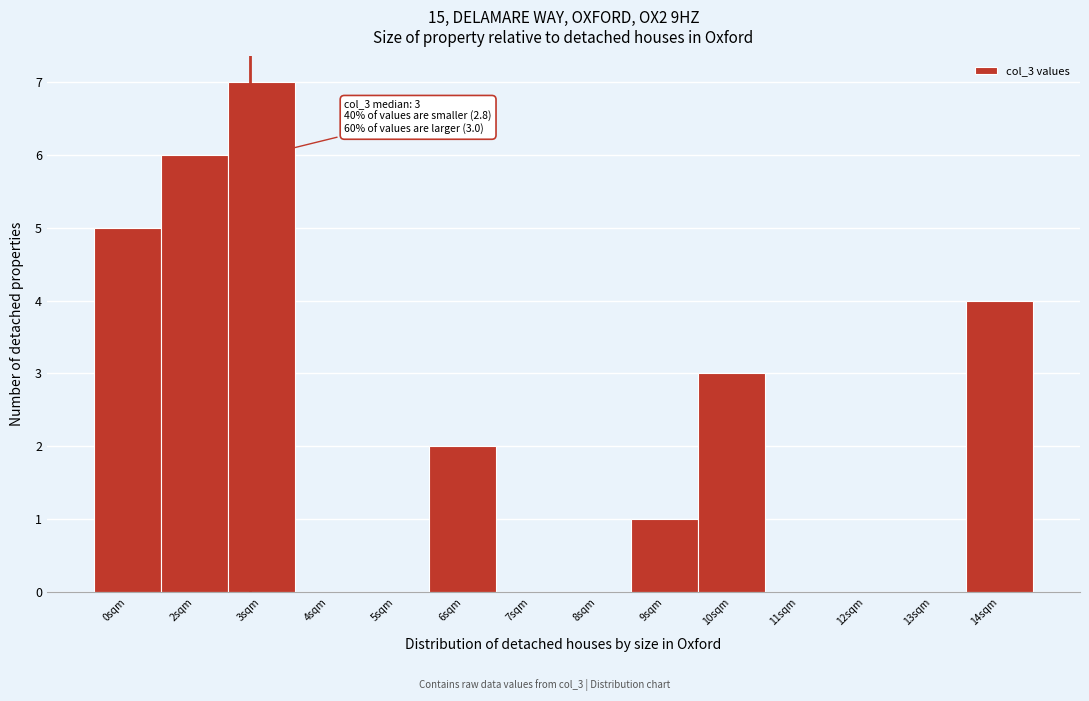

Reading left to right, extract all data points from this chart.

0sqm=5	2sqm=6	3sqm=7	4sqm=0	5sqm=0	6sqm=2	7sqm=0	8sqm=0	9sqm=1	10sqm=3	11sqm=0	12sqm=0	13sqm=0	14sqm=4